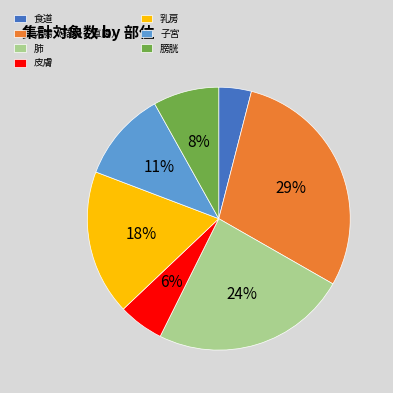

Rank the categories by value from highest to lowest.

大腸（結腸・直腸）, 肺, 乳房, 子宮, 膀胱, 皮膚, 食道